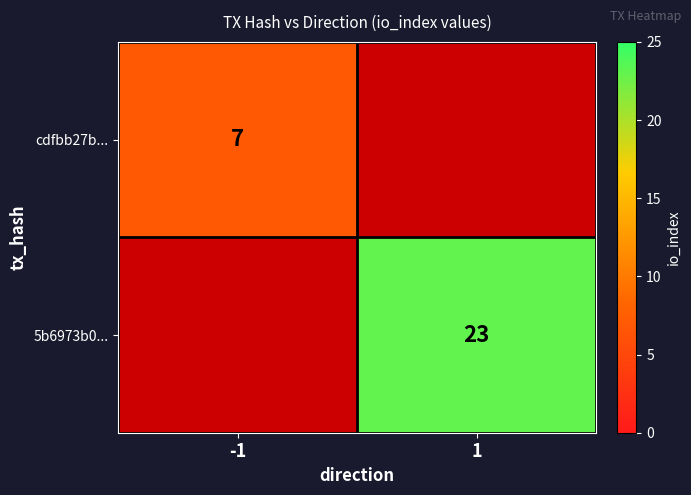

True or false: cdfbb27b... has a value of 2.6 at -1.

False